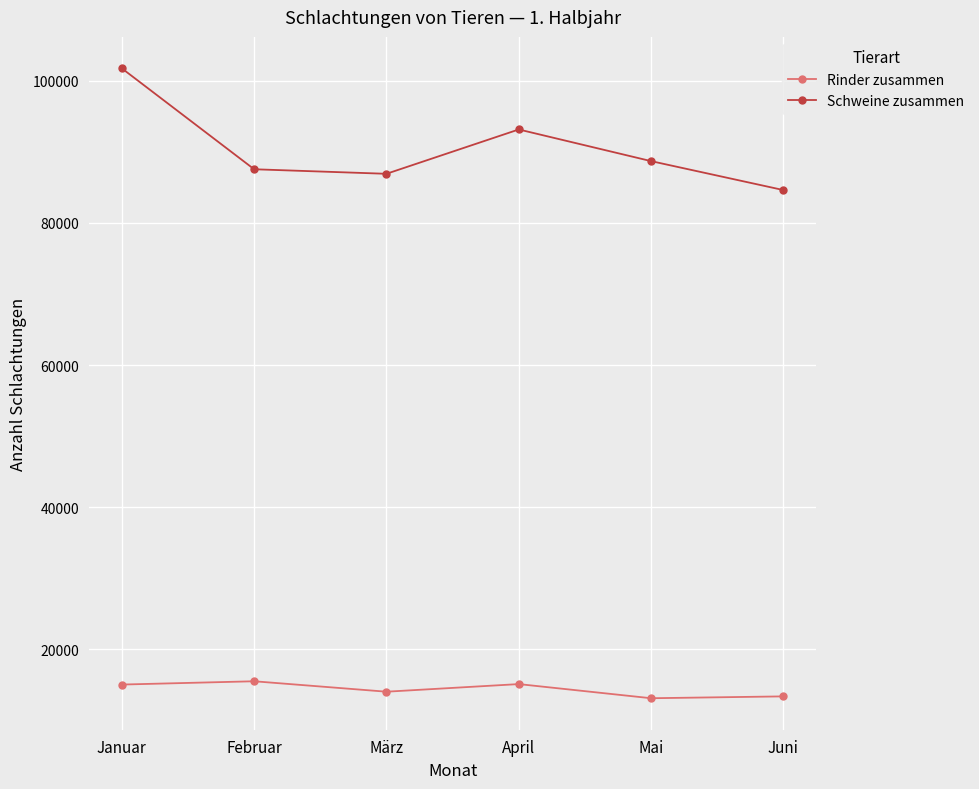

What is the label of the 2nd point from the left?

Februar